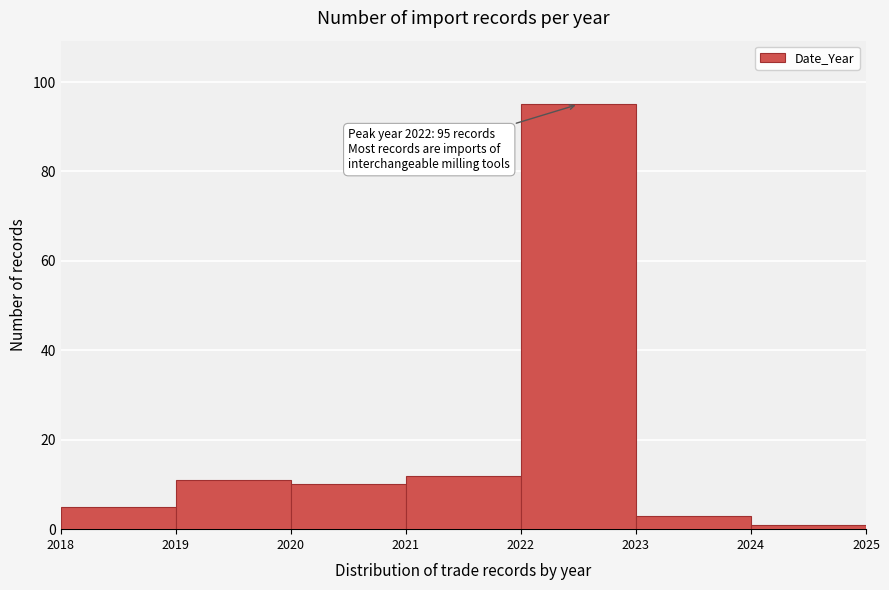

Which range on the x-axis has the tallest bar?

2022 to 2023